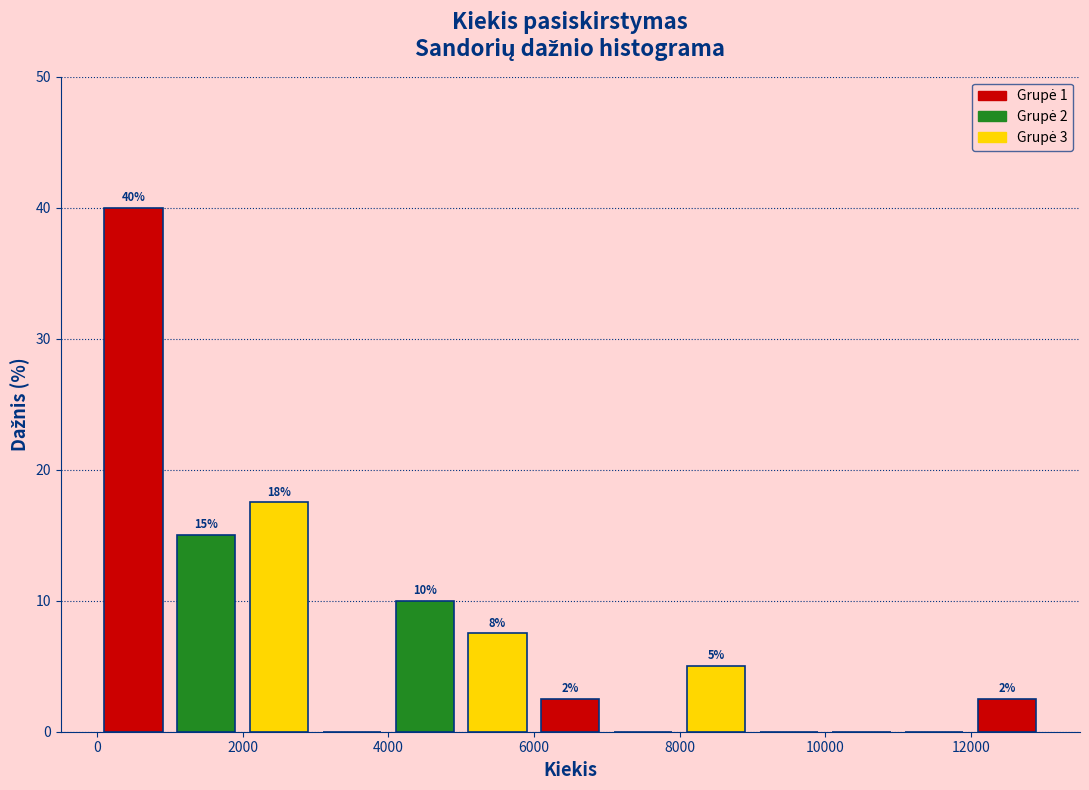

Which range on the x-axis has the tallest bar?

0 to 1000